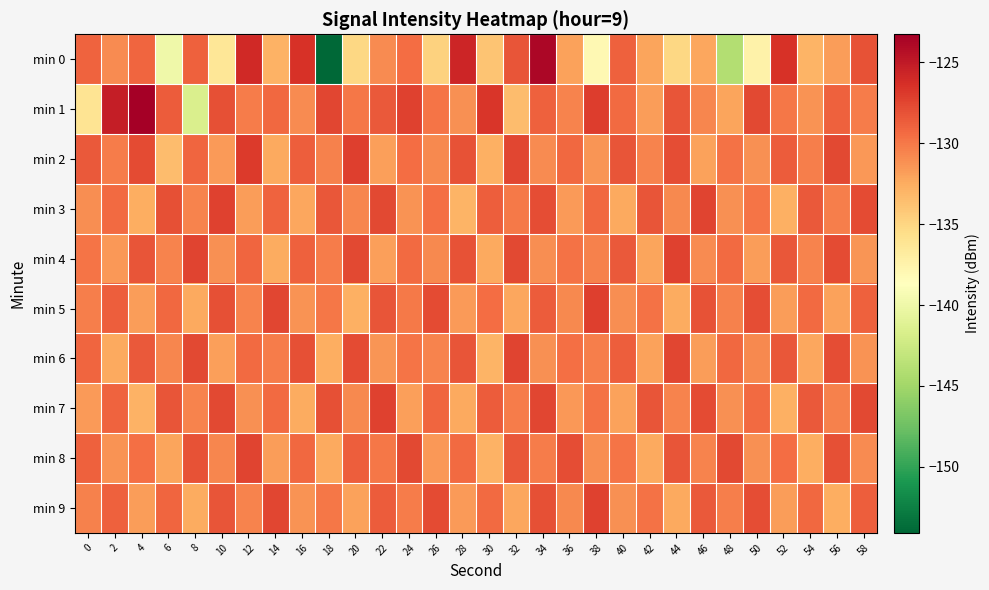

Rank the series at 16 from lowest to highest value.

min 7, min 3, min 5, min 9, min 1, min 8, min 4, min 2, min 6, min 0